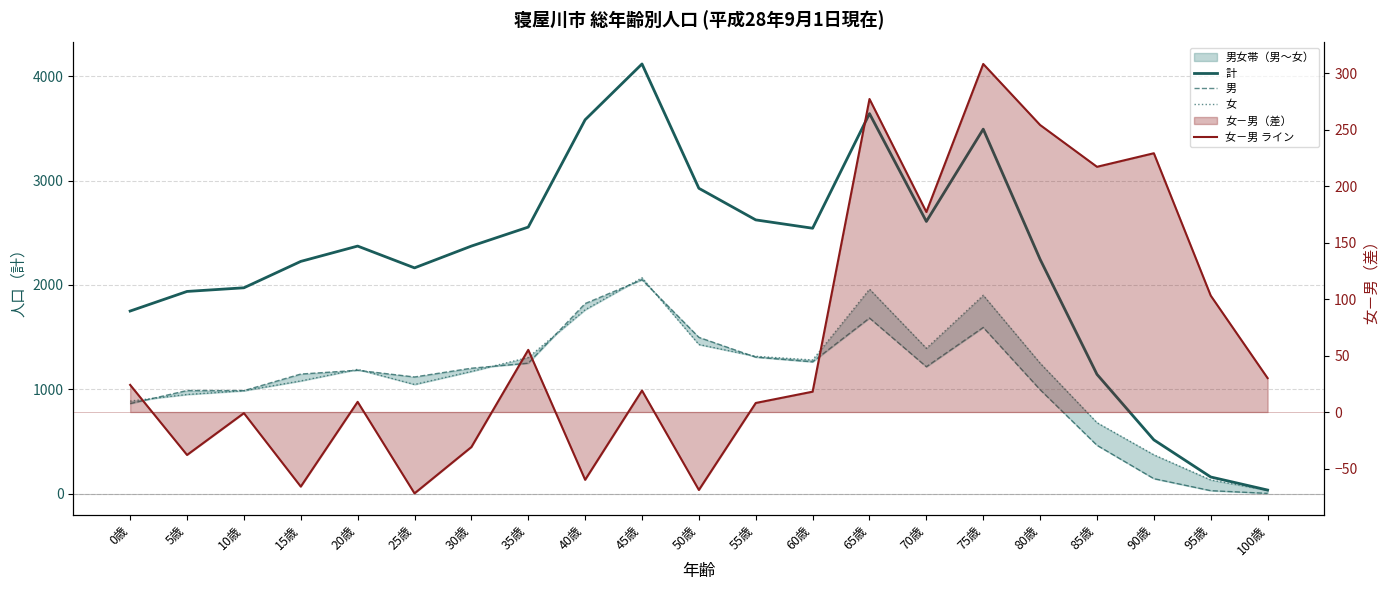

What is the lowest value of the 男 series?

2